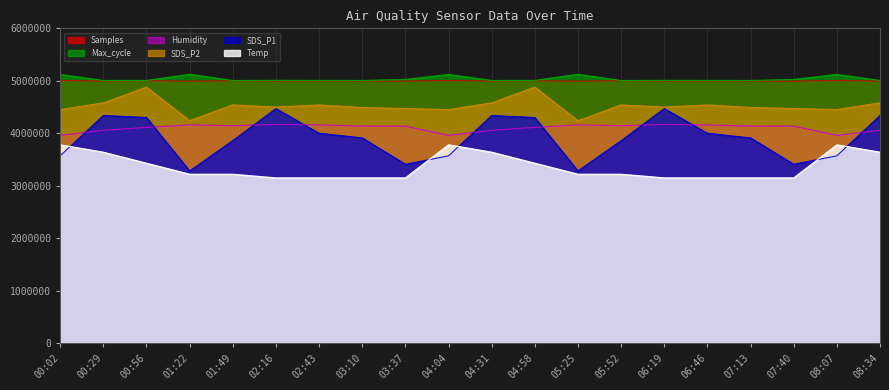

The Max_cycle series shows 5123750.0 at 01:22. True or false?

True